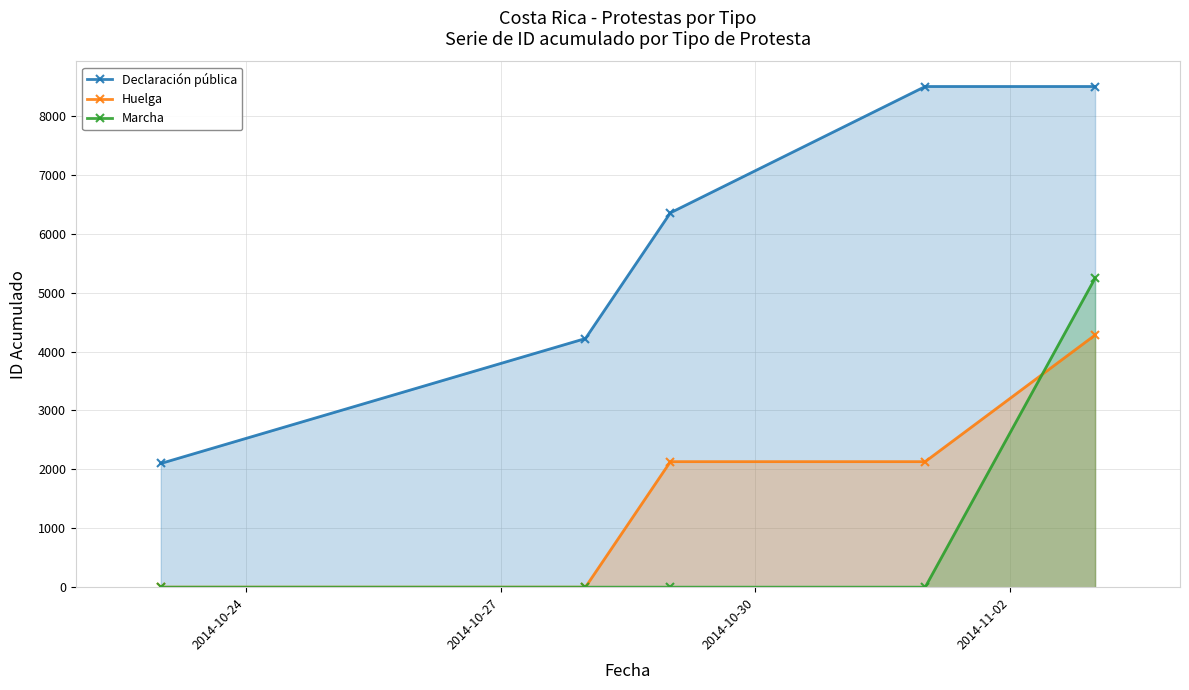

What is the lowest value of the Declaración pública series?

2100